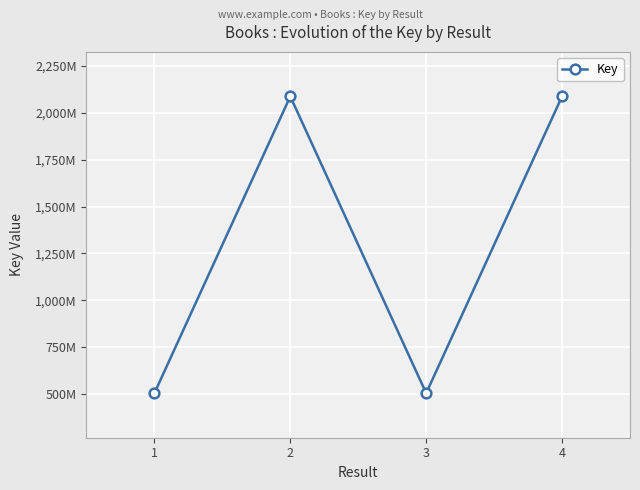

What is the value of the 4th point from the left?

2087386623